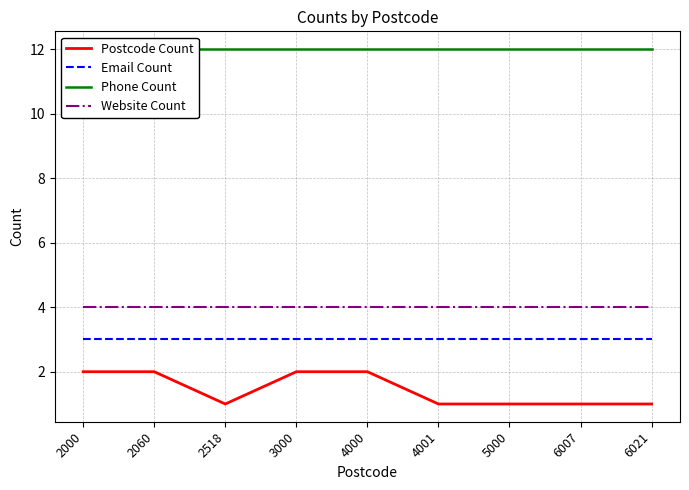

What is the greatest value displayed?

12